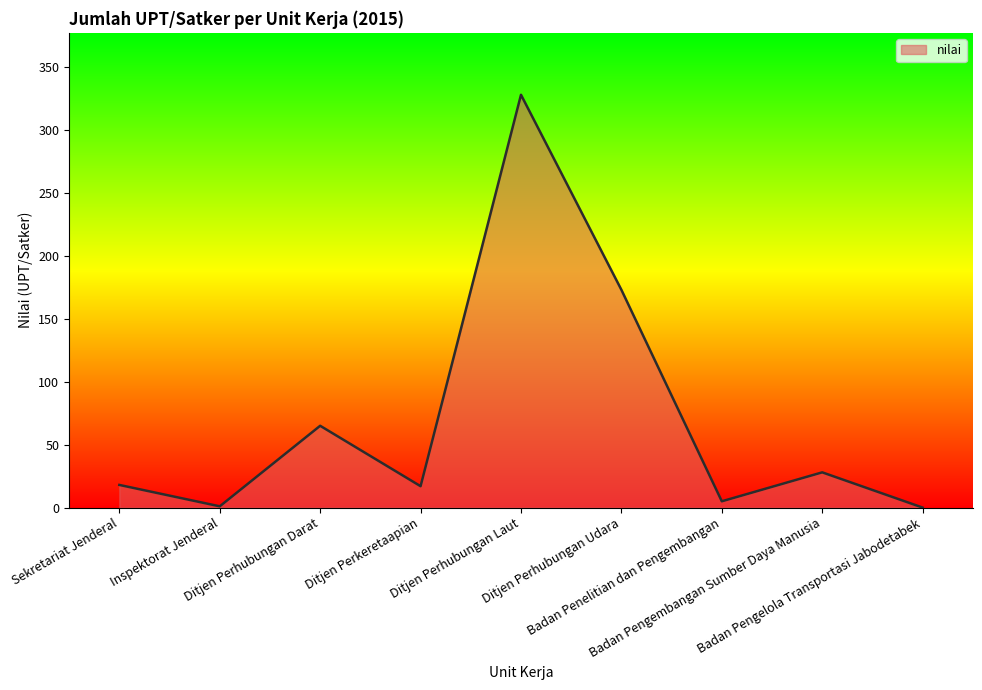

What is the greatest value displayed?

328